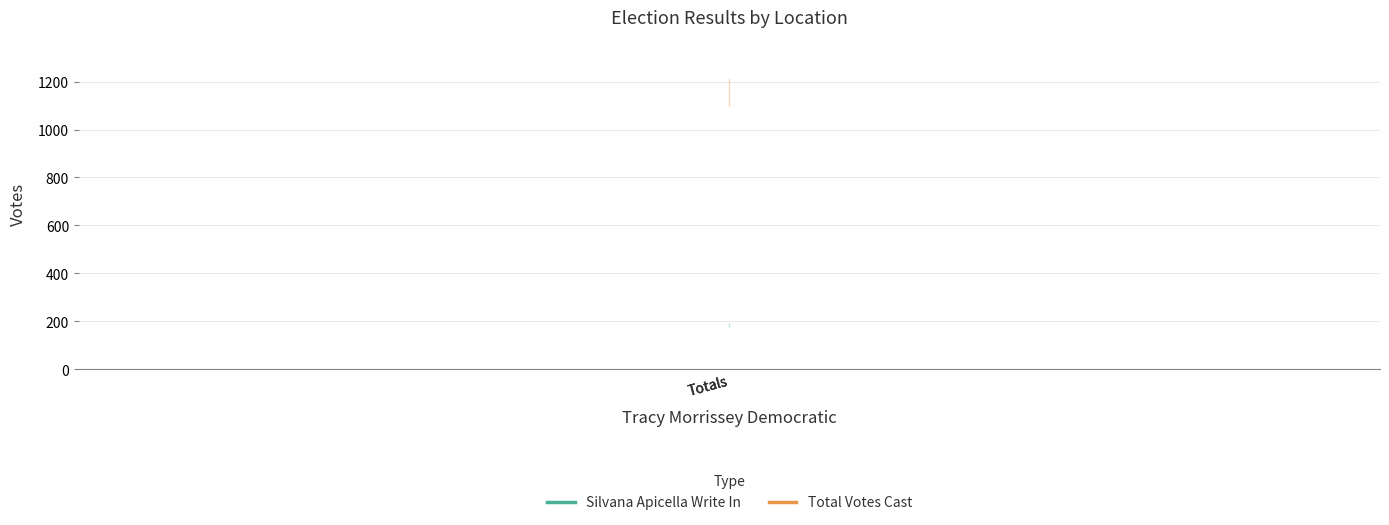

How many lines are shown in the chart?

2